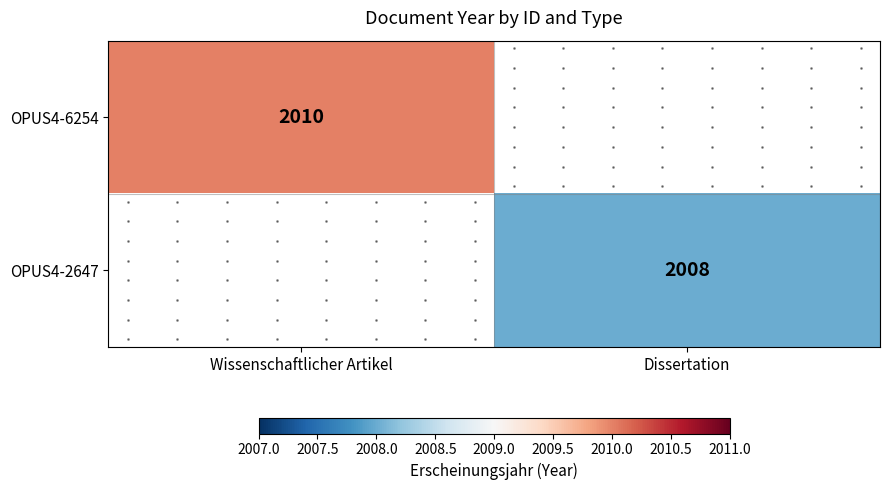

List the labels in order of OPUS4-2647 value, smallest first.

Wissenschaftlicher Artikel, Dissertation